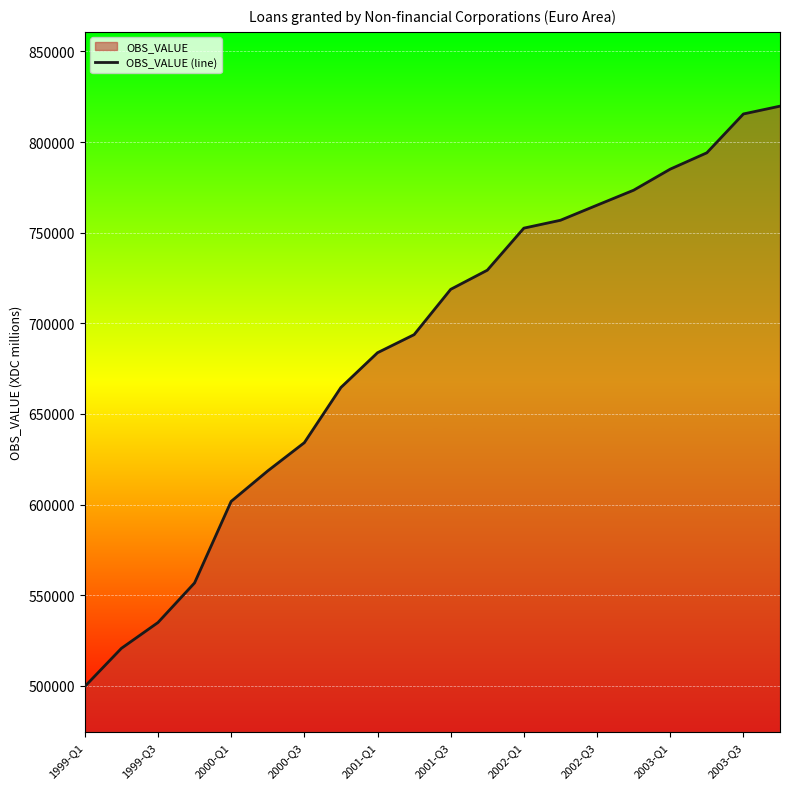

Does the chart display data point markers on the line(s)?

No